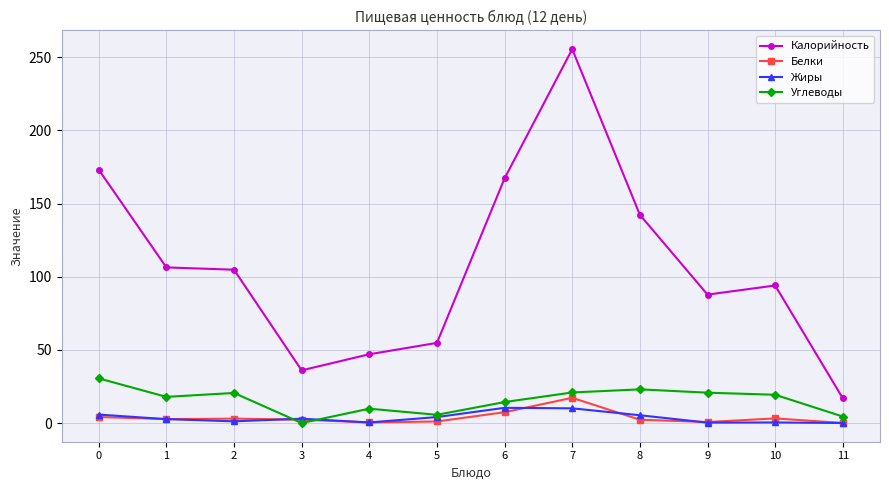

How many data points does each series have?

12